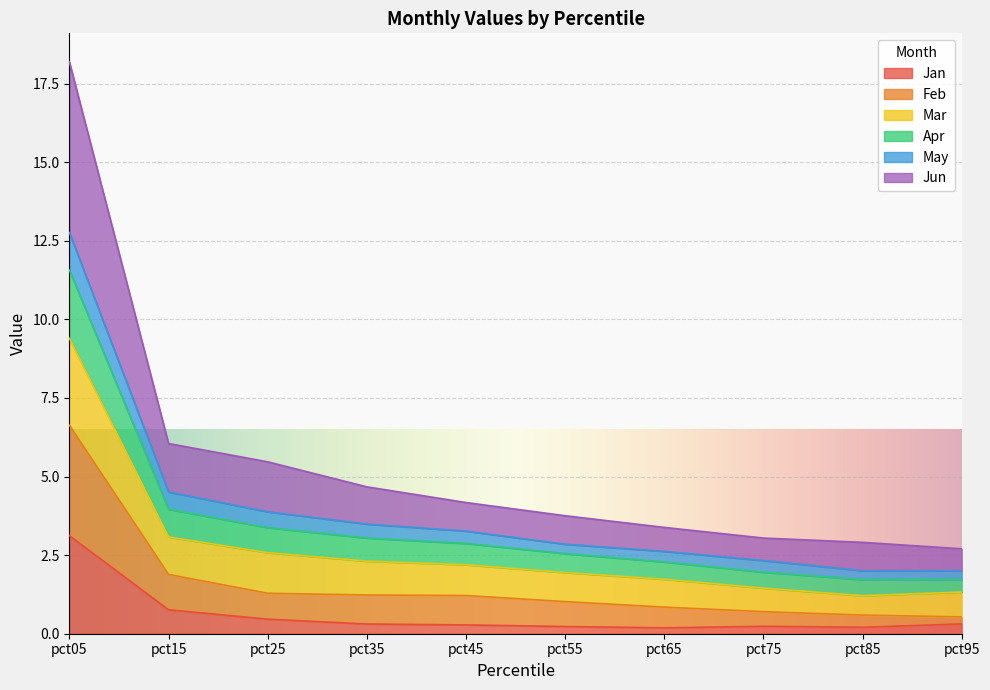

At which category is the sum across all series the highest?

pct05